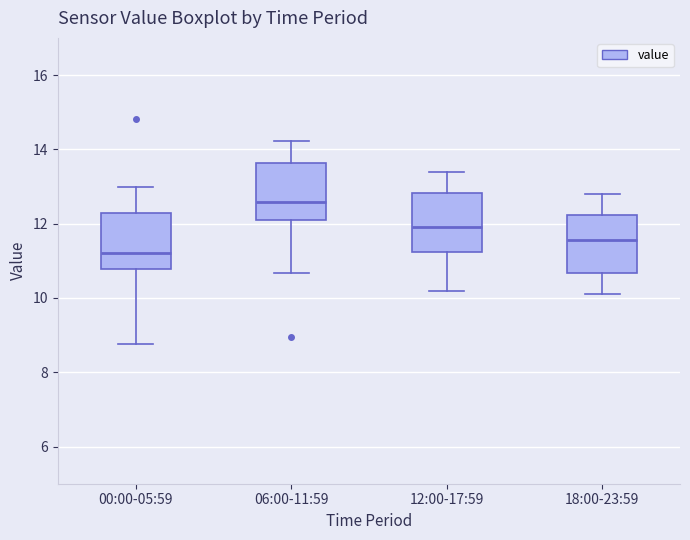

Reading left to right, transcribe this box plot: for each box, give where its median line is, the range the box spans, and where its two whiskers end, as read against the y-axis. The values are not printed on the chart, so give them approximately, as read against the axis.

00:00-05:59: median 11.2, box 10.8 to 12.4, whiskers 8.8 to 13.0
06:00-11:59: median 12.6, box 12.0 to 13.6, whiskers 10.6 to 14.2
12:00-17:59: median 12.0, box 11.2 to 12.8, whiskers 10.2 to 13.4
18:00-23:59: median 11.6, box 10.6 to 12.2, whiskers 10.2 to 12.8